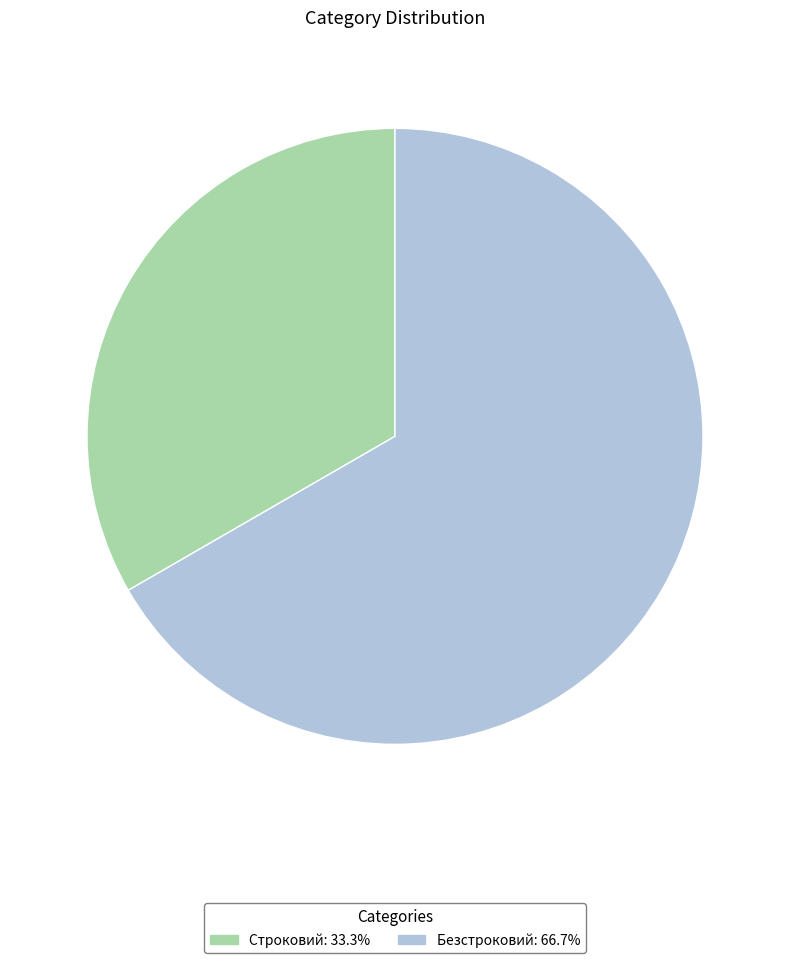

What is the ratio of the value at Строковий to the value at Безстроковий?

0.5